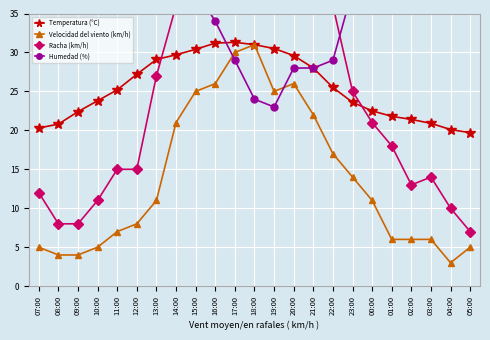

What is the spread (max minus min) of values at 16:00?

15.0